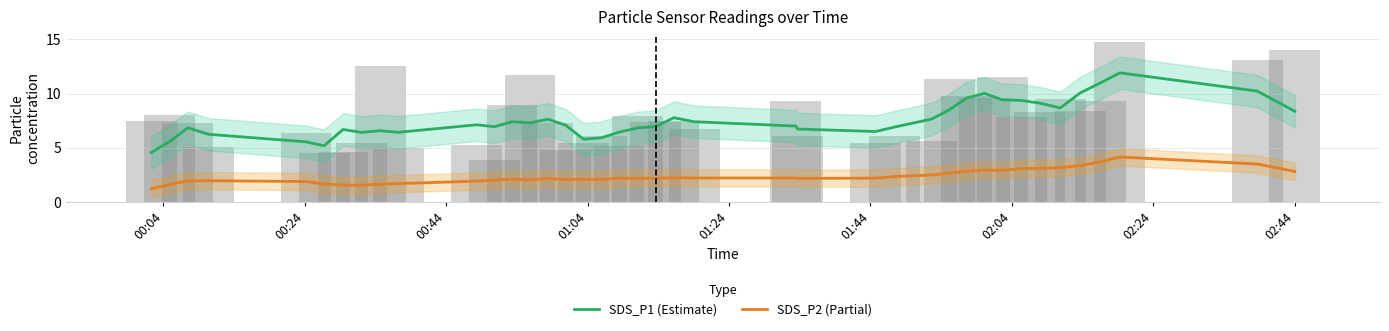

What is the difference between the maximum and minimum values in the SDS_P1 (Estimate) series?

7.4